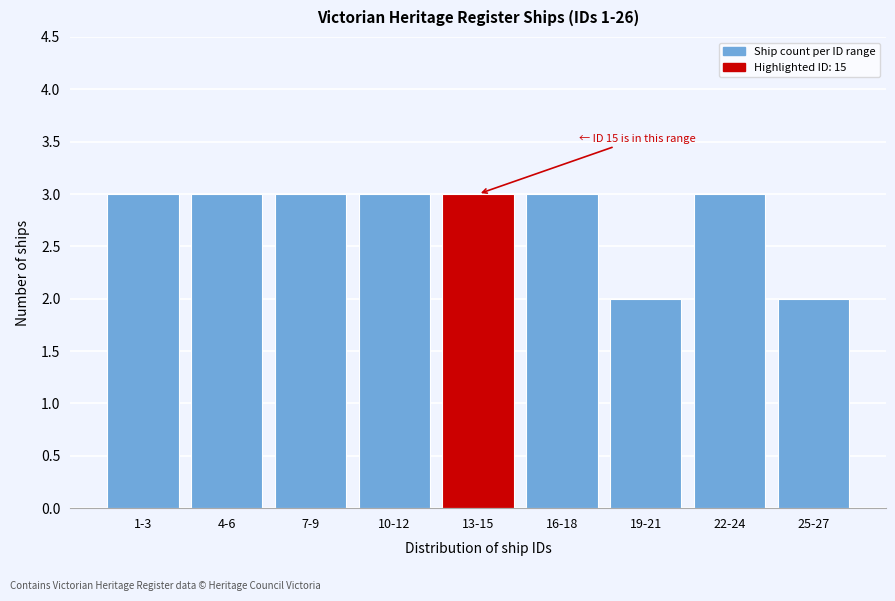

Reading left to right, transcribe all the data shown in this chart.

1-3=3	4-6=3	7-9=3	10-12=3	13-15=3	16-18=3	19-21=2	22-24=3	25-27=2